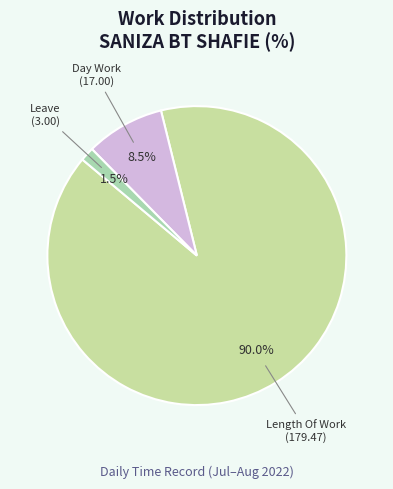

What percentage is NOT represented by Length Of Work?

10.0%